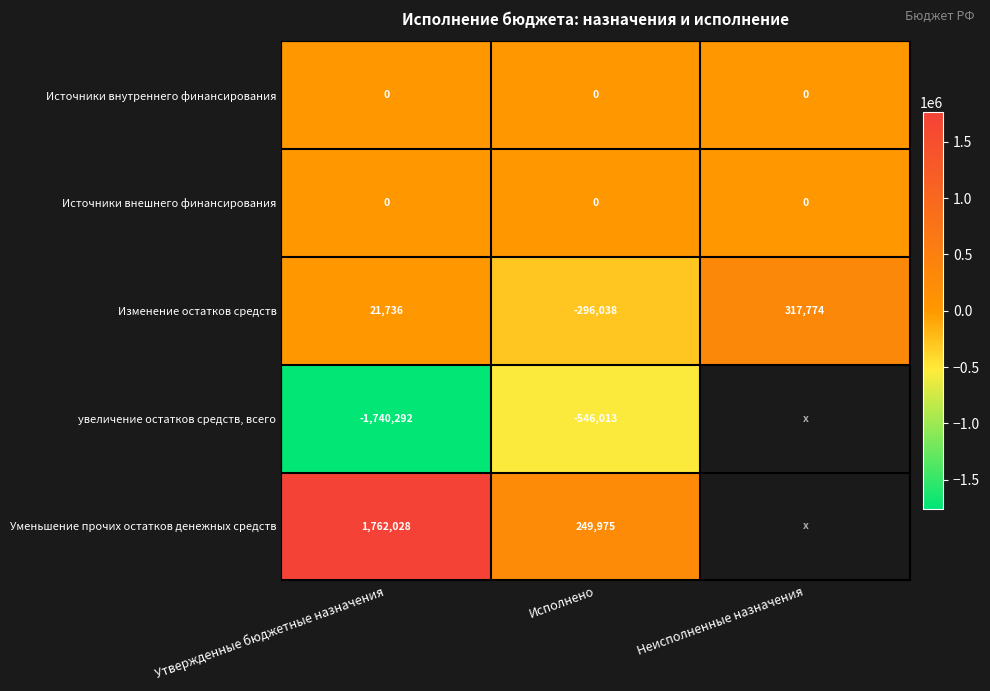

At how many categories does at least one series exceed 563417?

1